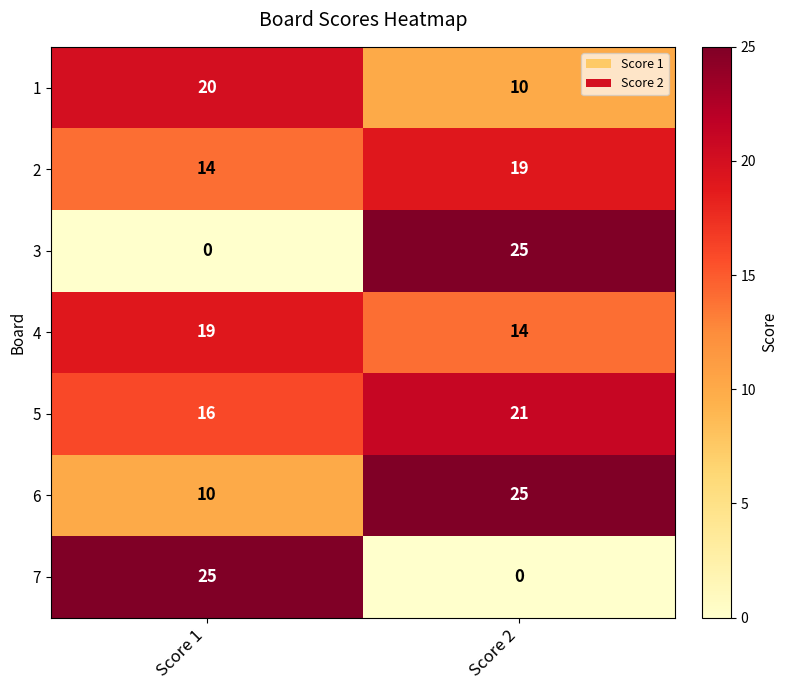

Count the number of categories in the chart.

2